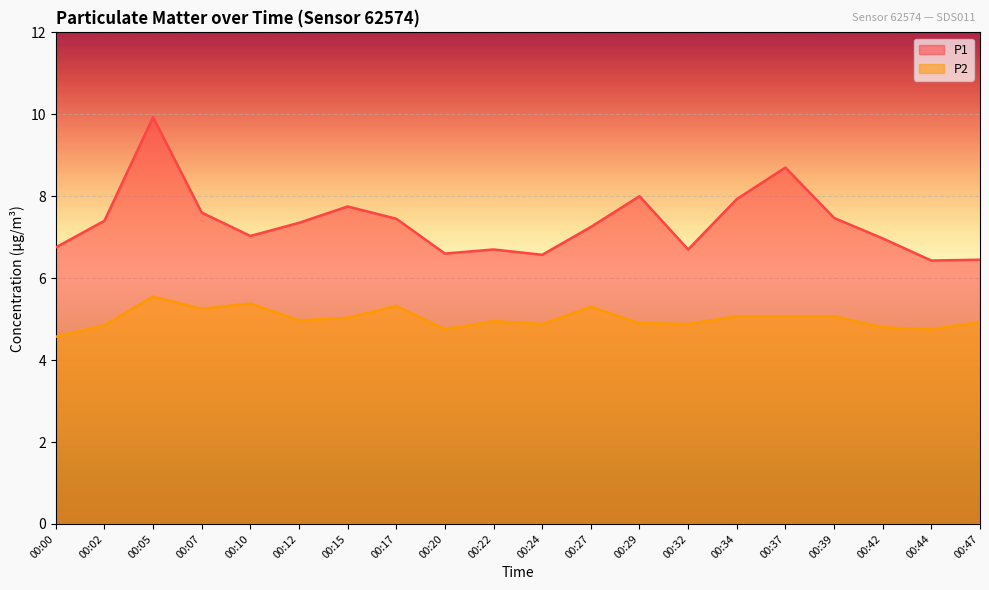

Reading right to left, list all the values displayed in this chart.

P1: 00:47=6.5	00:44=6.4	00:42=7.0	00:39=7.5	00:37=8.7	00:34=7.9	00:32=6.7	00:29=8.0	00:27=7.2	00:24=6.6	00:22=6.7	00:20=6.6	00:17=7.5	00:15=7.8	00:12=7.3	00:10=7.0	00:07=7.6	00:05=9.9	00:02=7.4	00:00=6.8
P2: 00:47=4.9	00:44=4.8	00:42=4.8	00:39=5.1	00:37=5.1	00:34=5.1	00:32=4.9	00:29=4.9	00:27=5.3	00:24=4.9	00:22=5.0	00:20=4.8	00:17=5.3	00:15=5.0	00:12=5.0	00:10=5.4	00:07=5.2	00:05=5.5	00:02=4.8	00:00=4.6